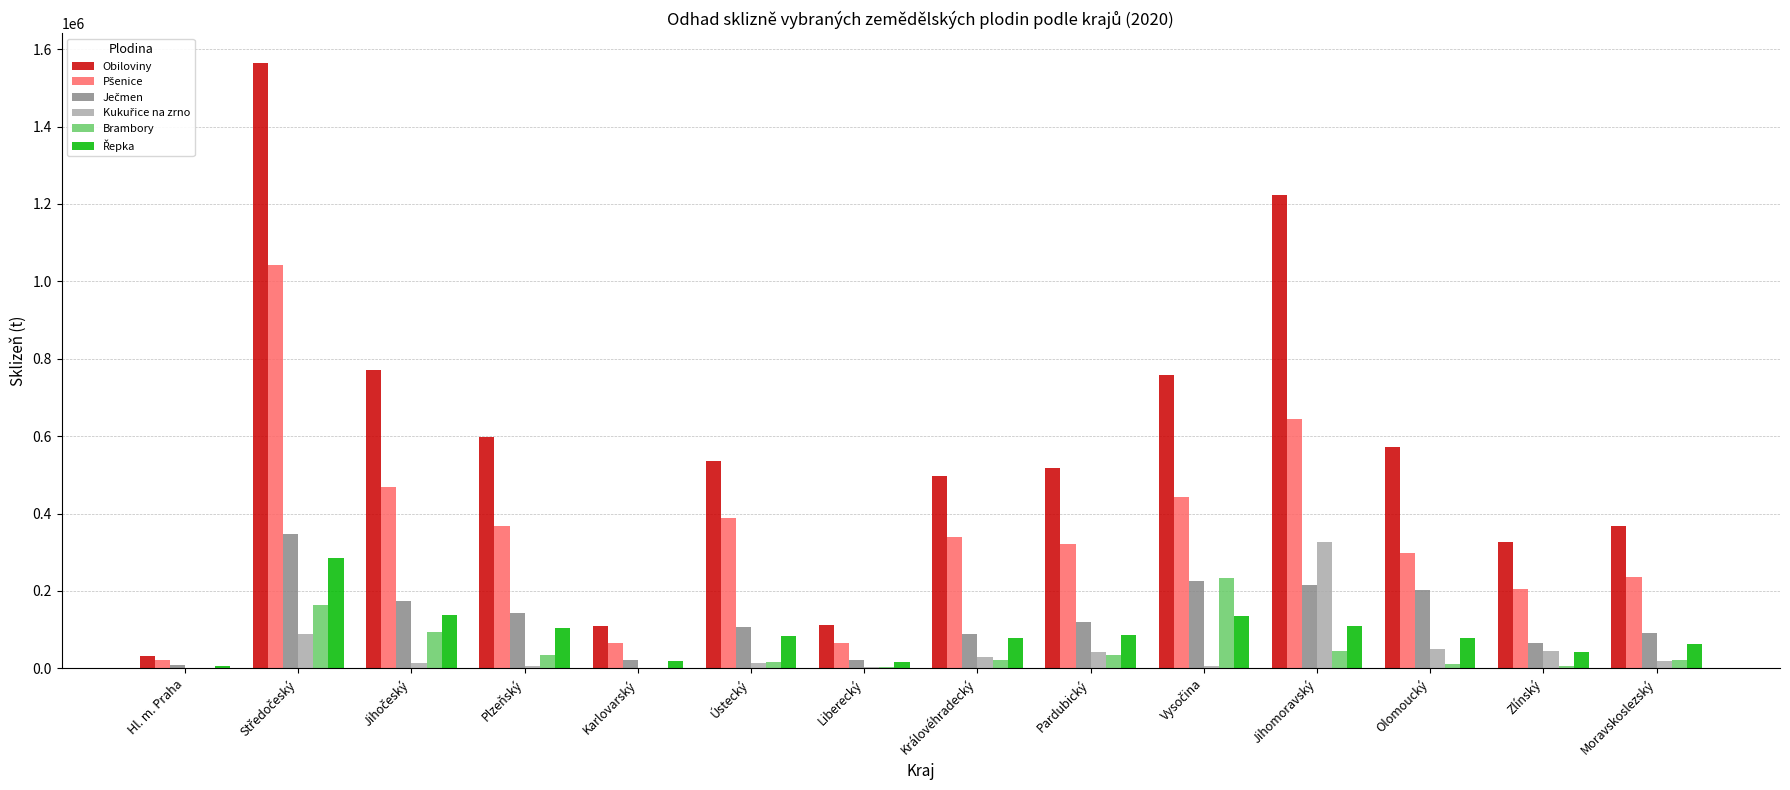

Which series has the largest total across all categories?

Obiloviny